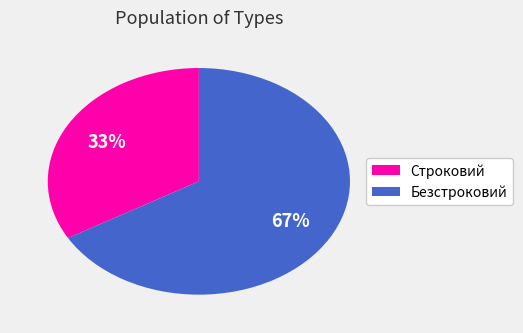

Count the number of slices in the pie.

2